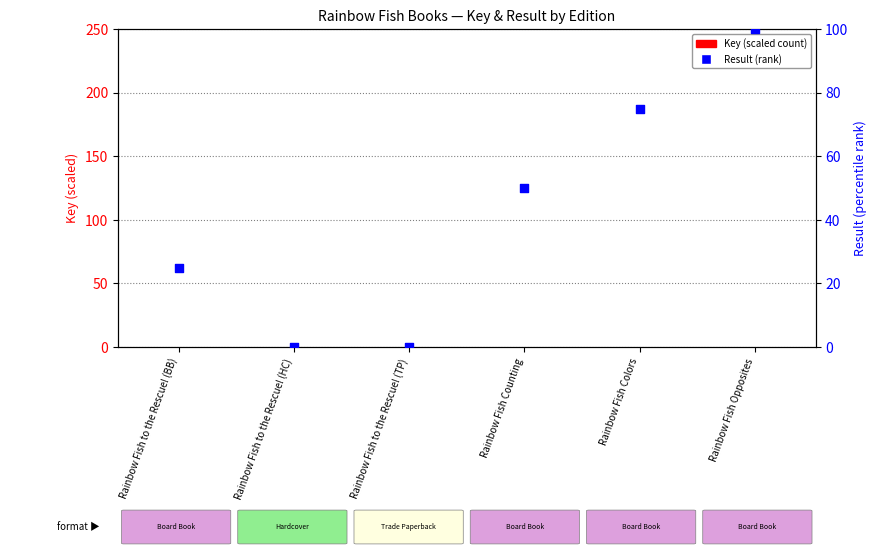

At which category is the sum across all series the highest?

Rainbow Fish Opposites